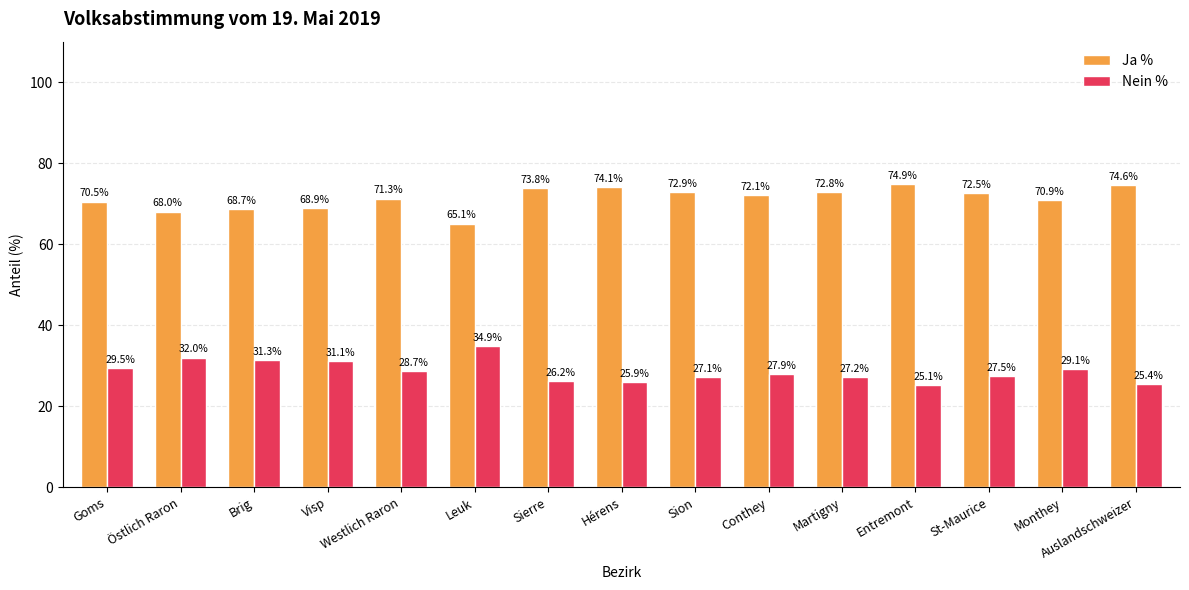

Reading right to left, transcribe all the data shown in this chart.

Ja %: 74.6	70.9	72.5	74.9	72.8	72.1	72.9	74.1	73.8	65.1	71.3	68.9	68.7	68.0	70.5
Nein %: 25.4	29.1	27.5	25.1	27.2	27.9	27.1	25.9	26.2	34.9	28.7	31.1	31.3	32.0	29.5